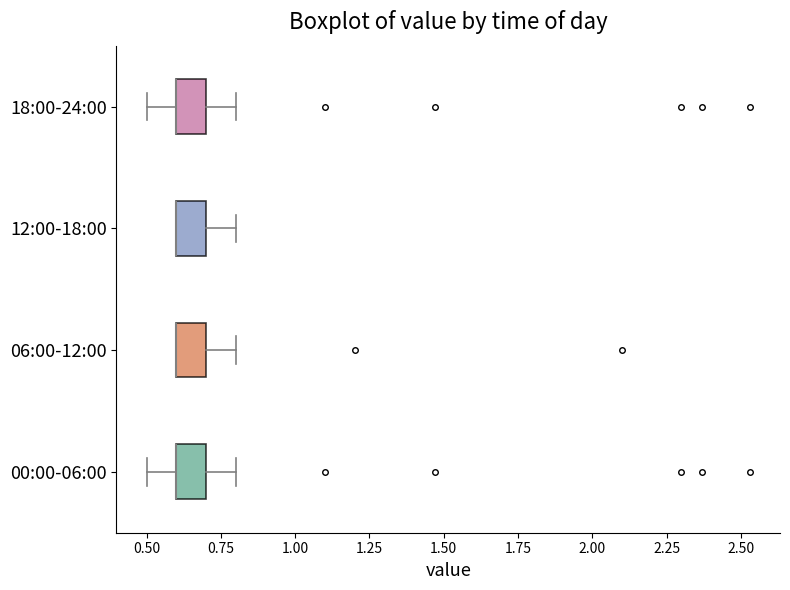

Where does the right whisker of the box for 00:00-06:00 end on the x-axis? The values are not printed on the chart, so give them approximately, as read against the axis.

0.8